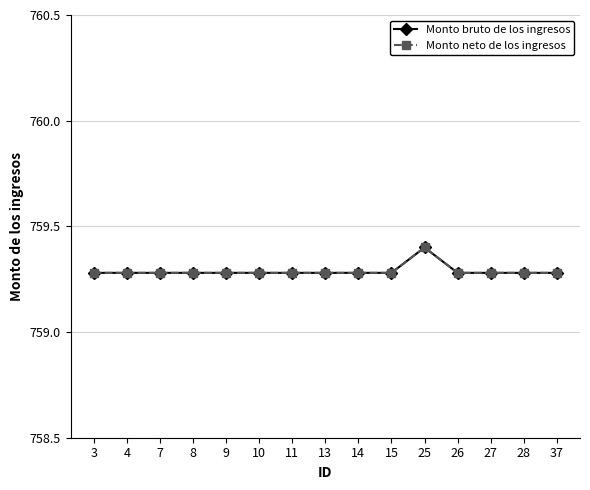

Read the Monto neto de los ingresos value at 7.

759.3